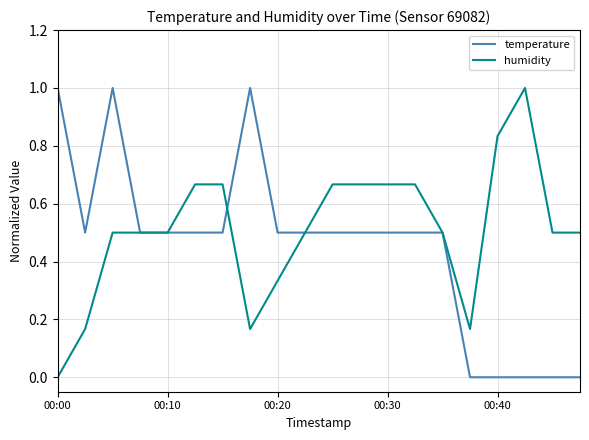

Which series has the largest total across all categories?

humidity